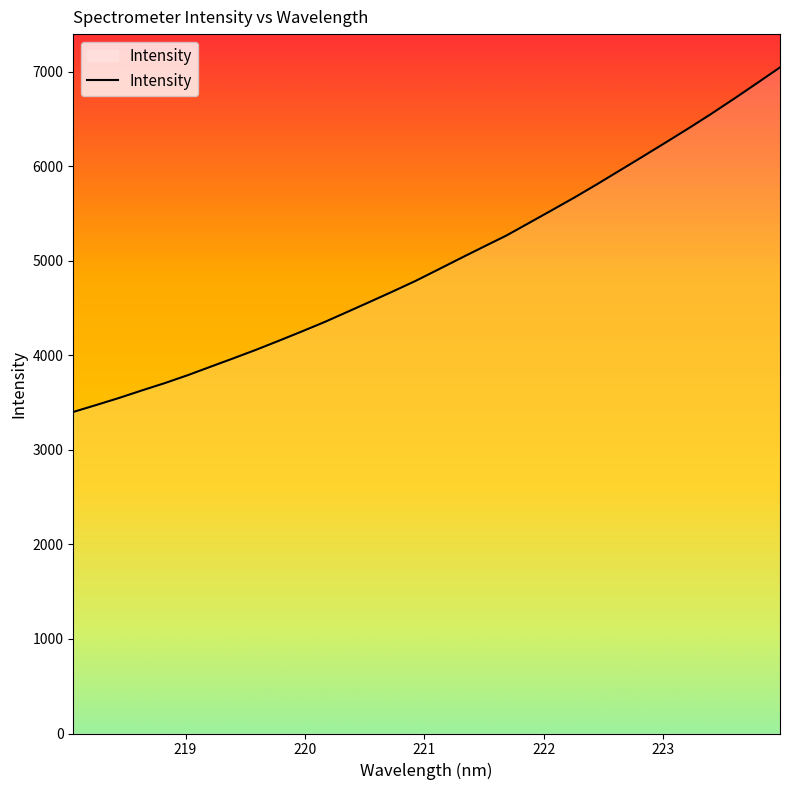

What is the minimum value shown in the chart?

3401.3